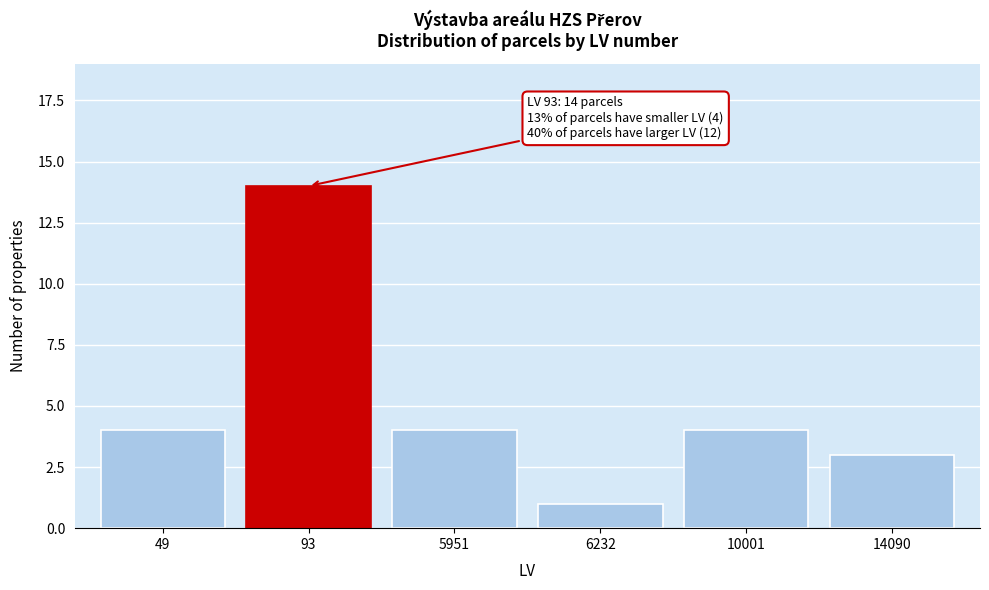

Reading right to left, list all the values displayed in this chart.

14090=3	10001=4	6232=1	5951=4	93=14	49=4